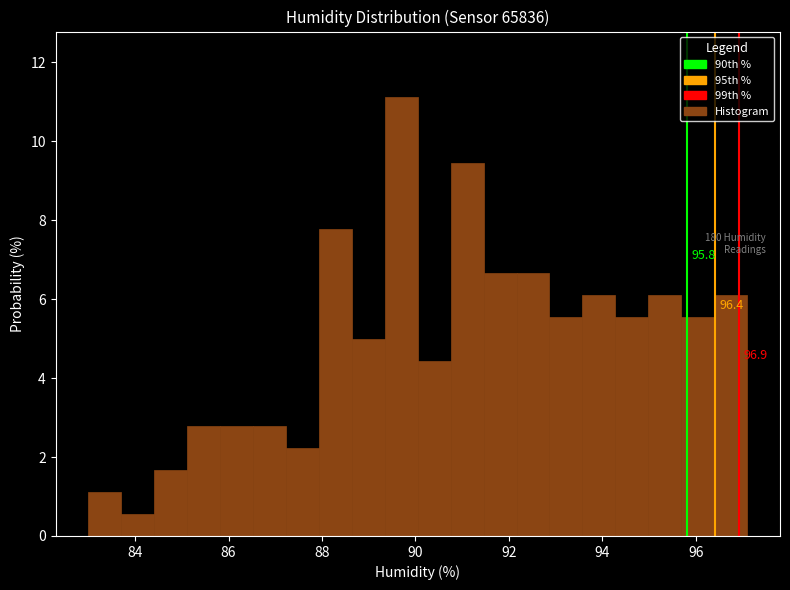

Around what value on the x-axis is the tallest bar? Give the approximate position of its centre, as read against the axis.

89.6